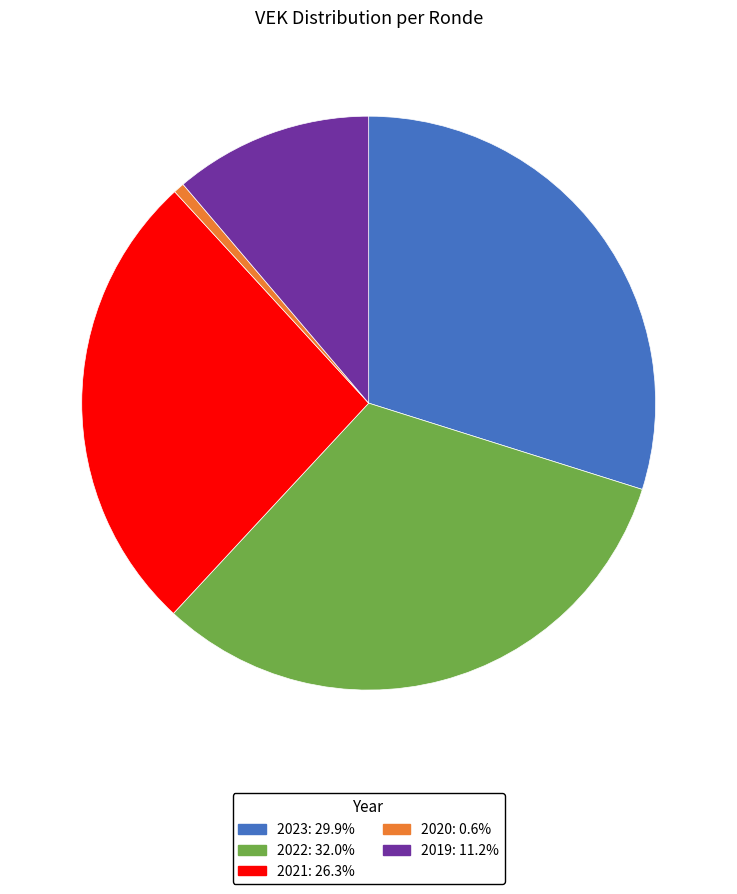

Does any single category account for the majority?

No